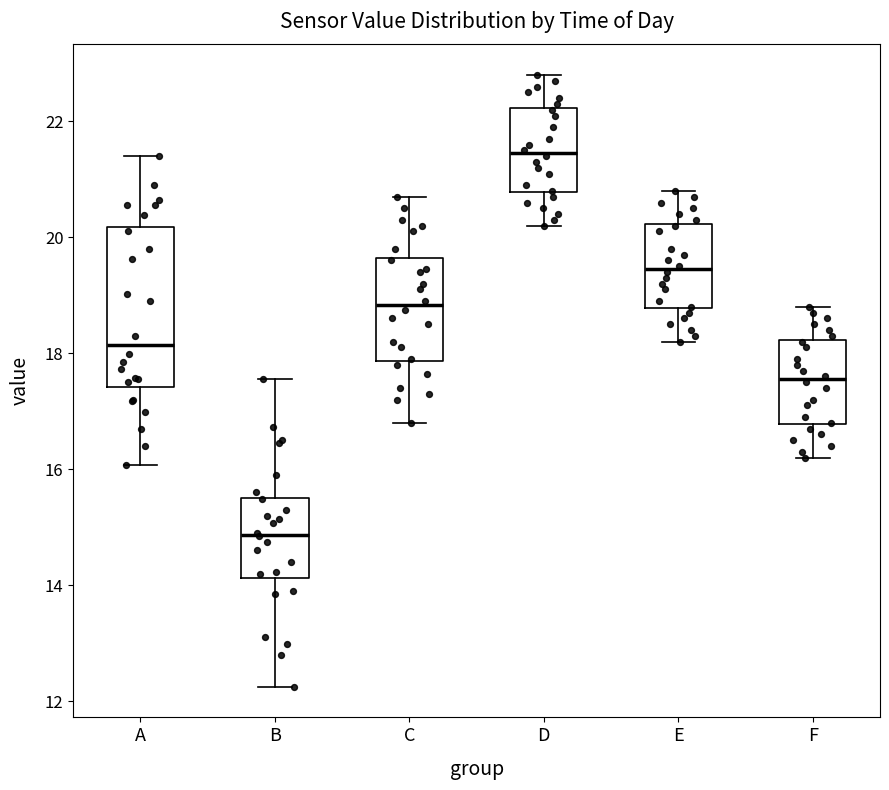

Which box has the highest median line?

D